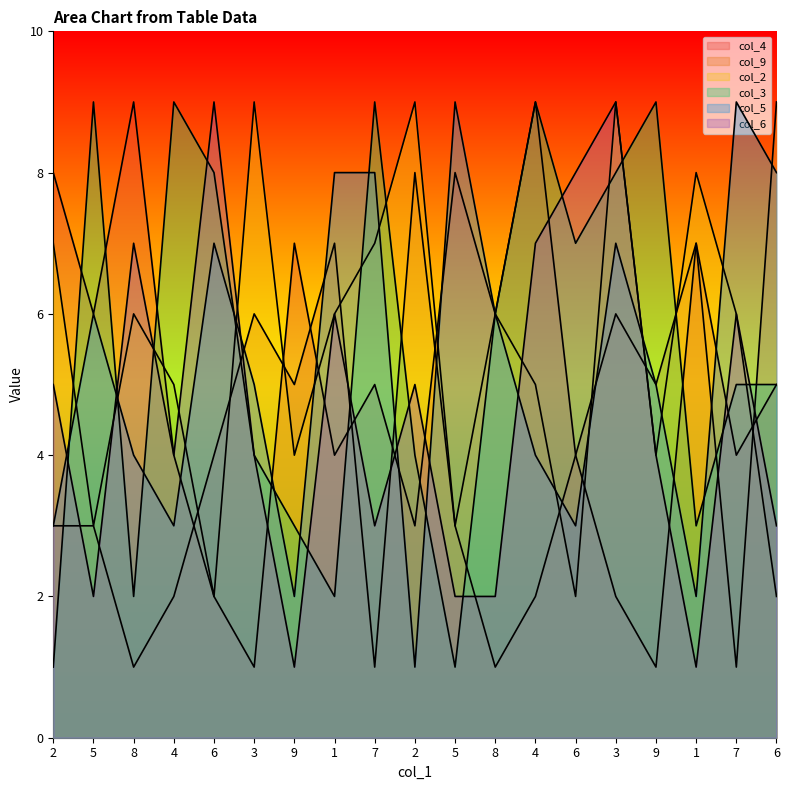

At how many categories does at least one series exceed 5?

19